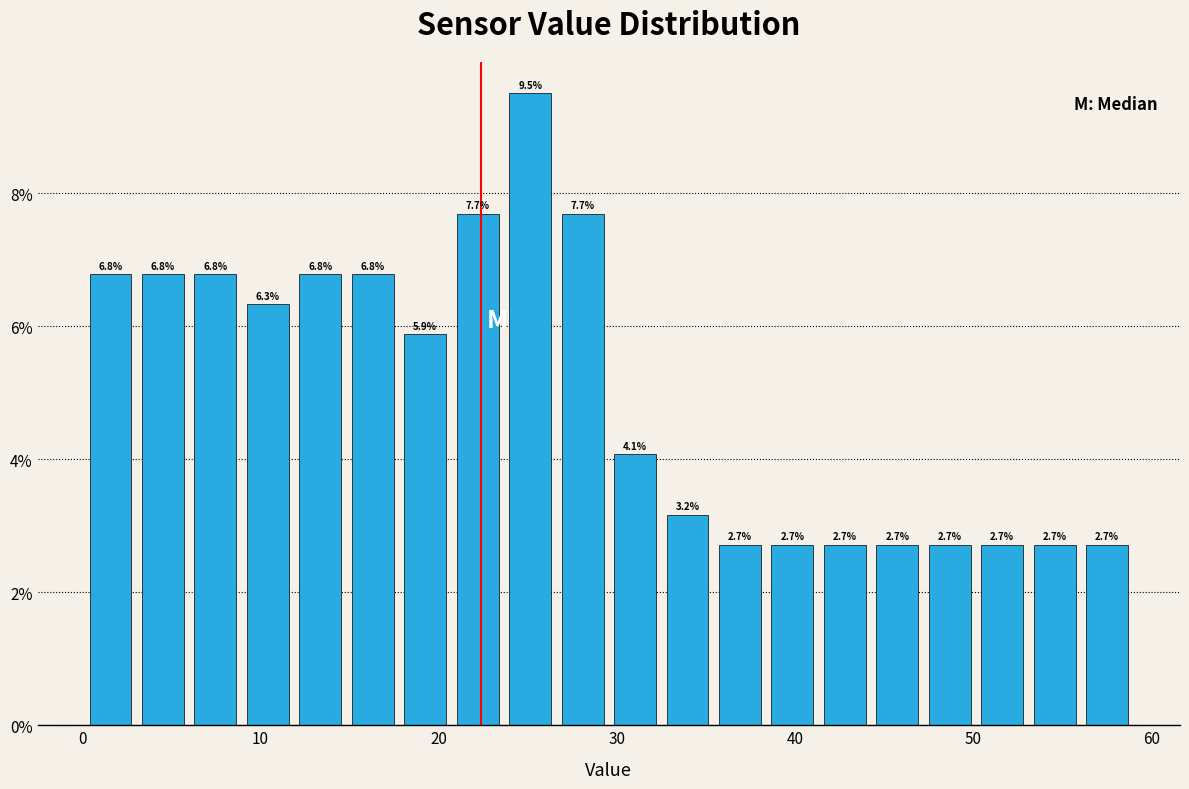

Around what value on the x-axis is the tallest bar? Give the approximate position of its centre, as read against the axis.

25